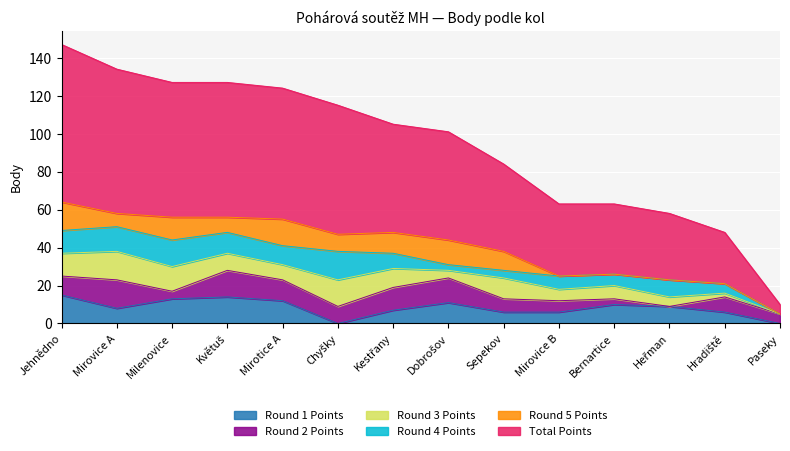

What are all the series names shown in the legend?

Round 1 Points, Round 2 Points, Round 3 Points, Round 4 Points, Round 5 Points, Total Points